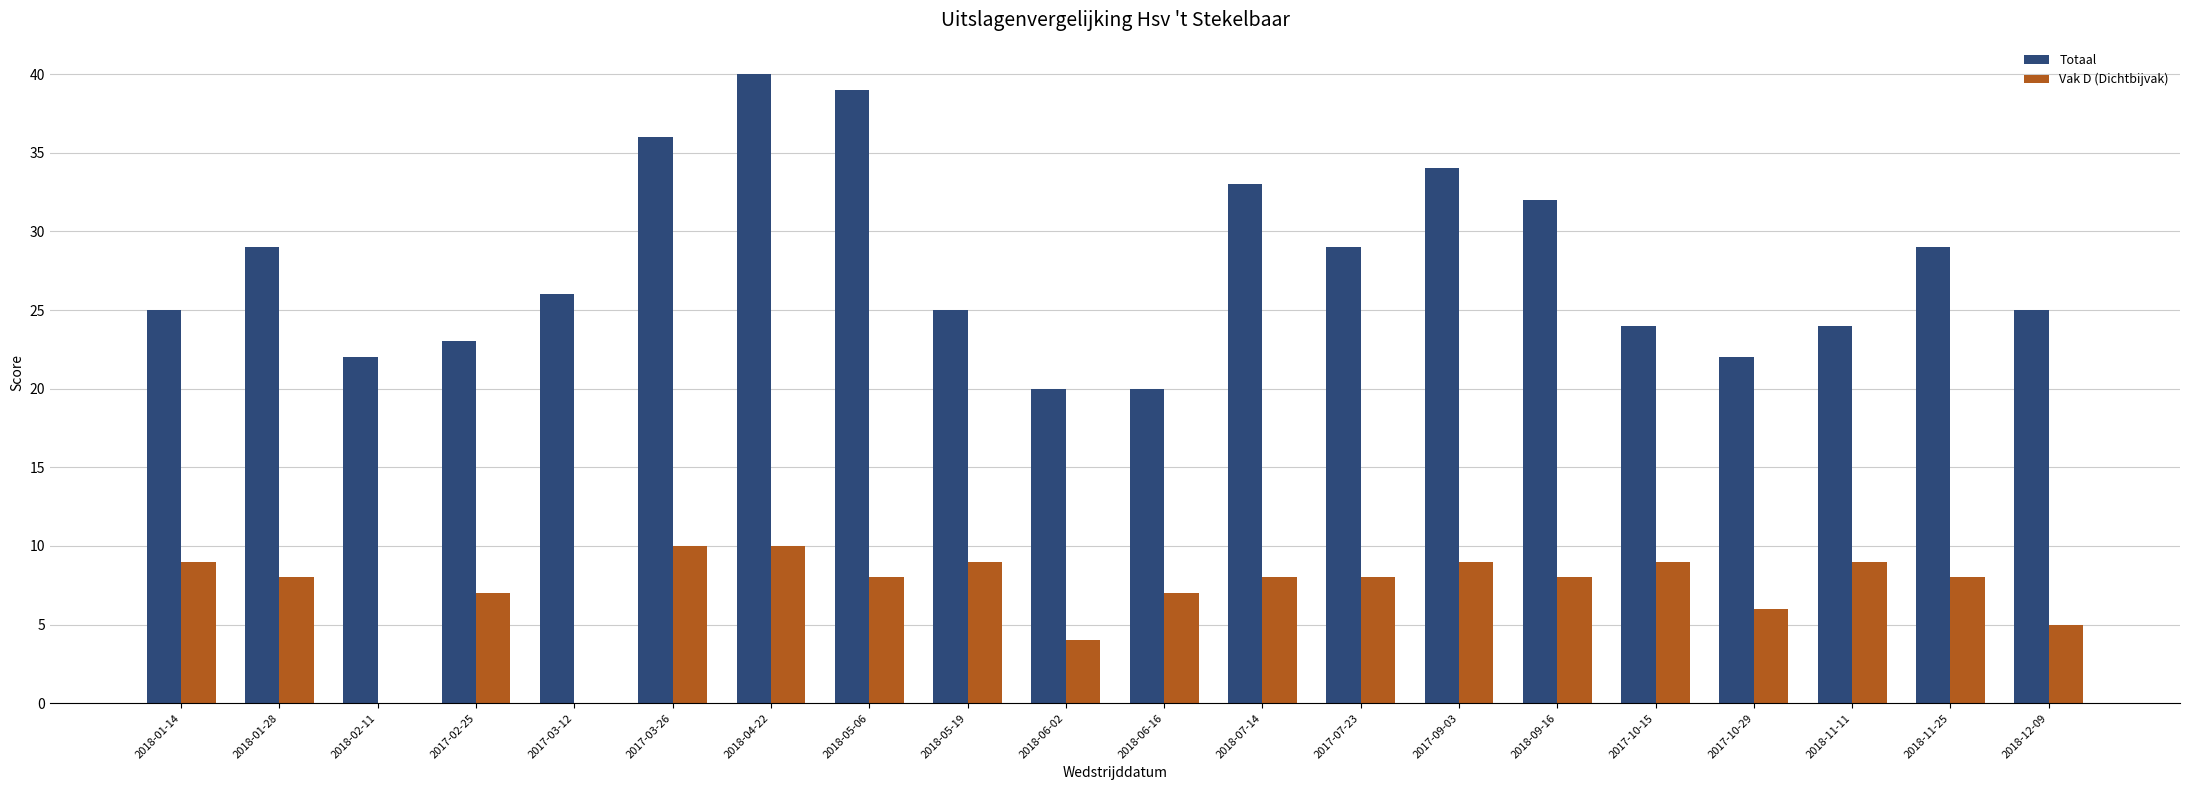

How many data points does each series have?

20